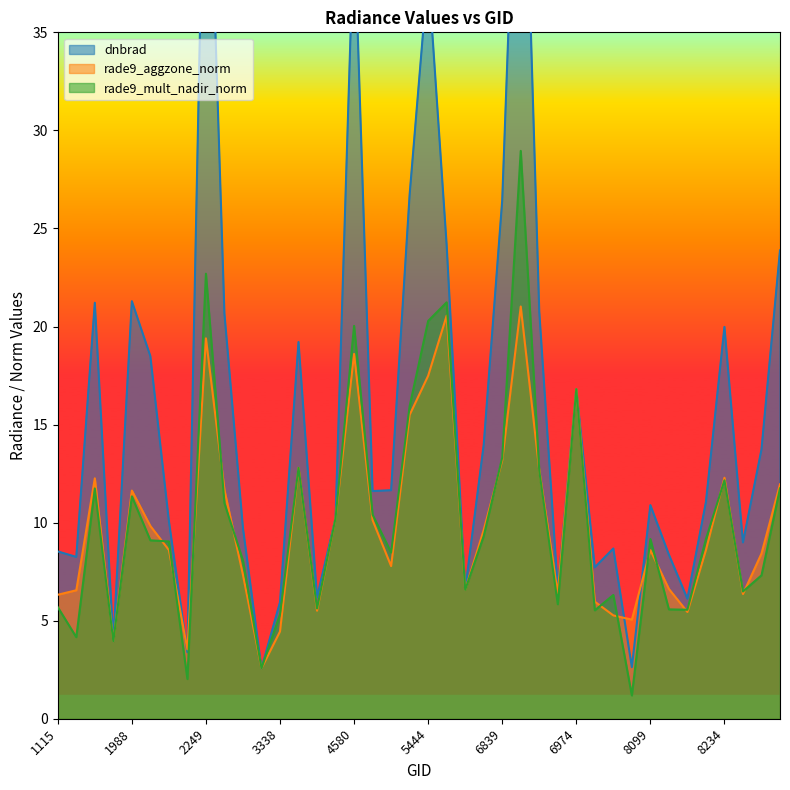

The value of rade9_aggzone_norm at 2213 is 3.5. True or false?

True